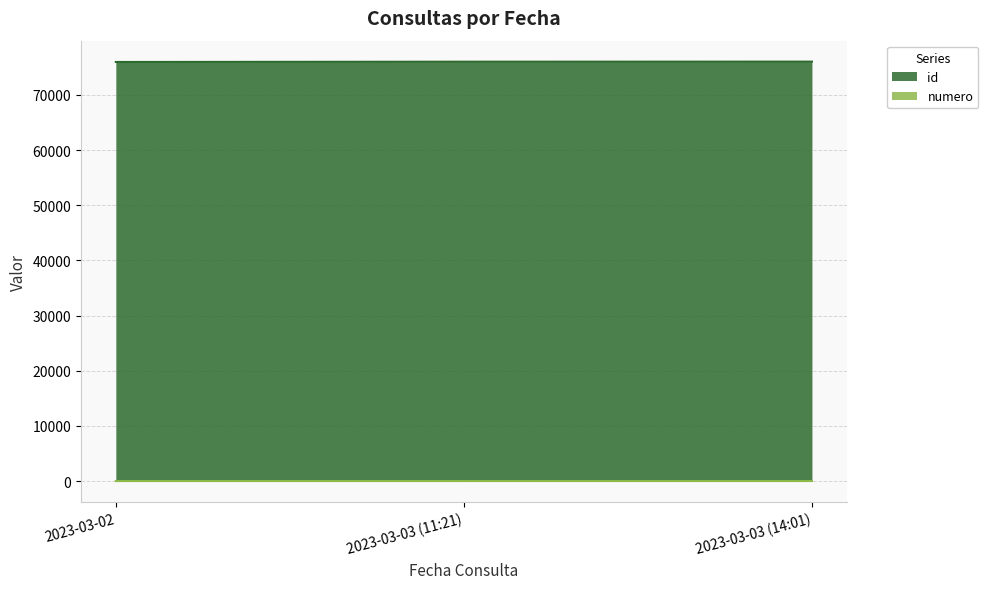

What is the difference between the highest and lowest values at 2023-03-03 (14:01)?

76046